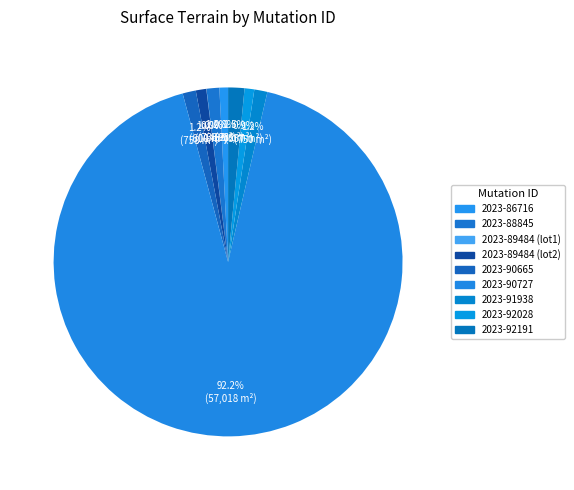

What is the majority slice?

2023-90727